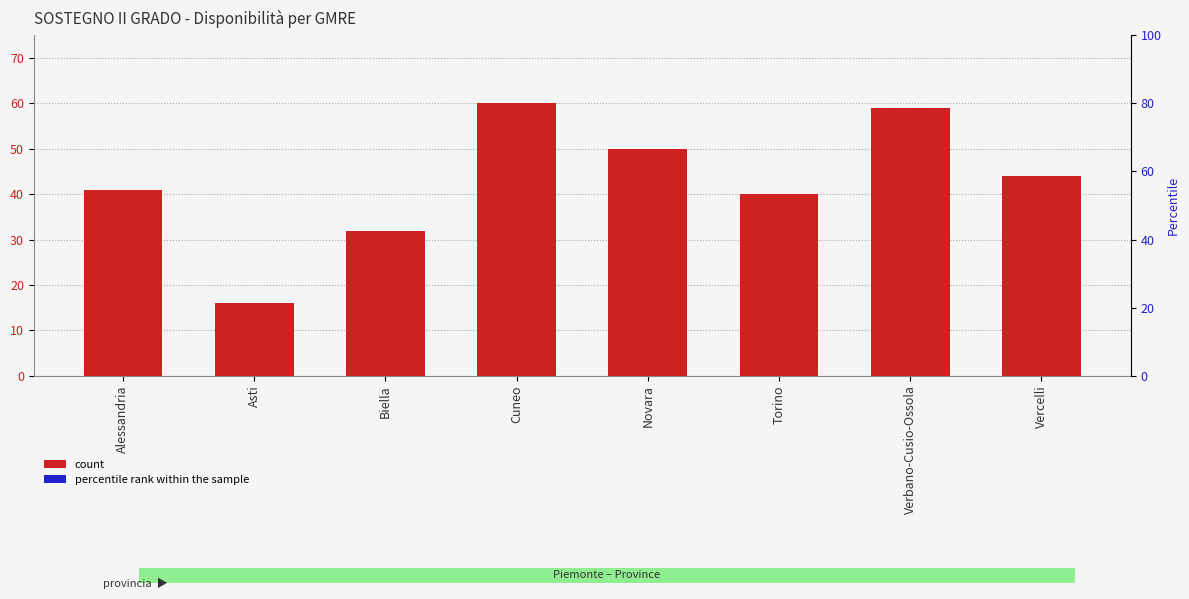

How many values are below 44?

4